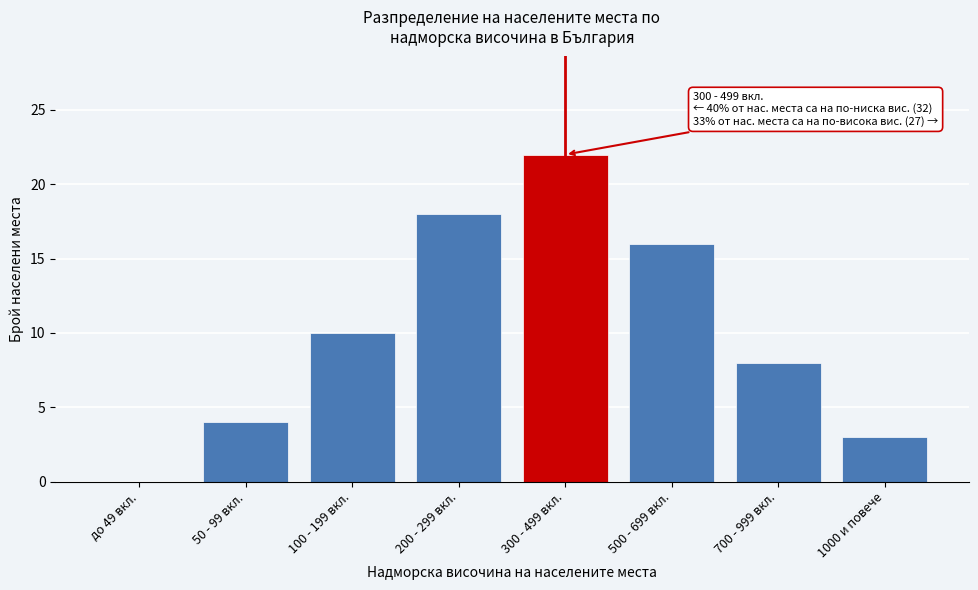

Reading left to right, extract all data points from this chart.

до 49 вкл.=0	50 - 99 вкл.=4	100 - 199 вкл.=10	200 - 299 вкл.=18	300 - 499 вкл.=22	500 - 699 вкл.=16	700 - 999 вкл.=8	1000 и повече=3